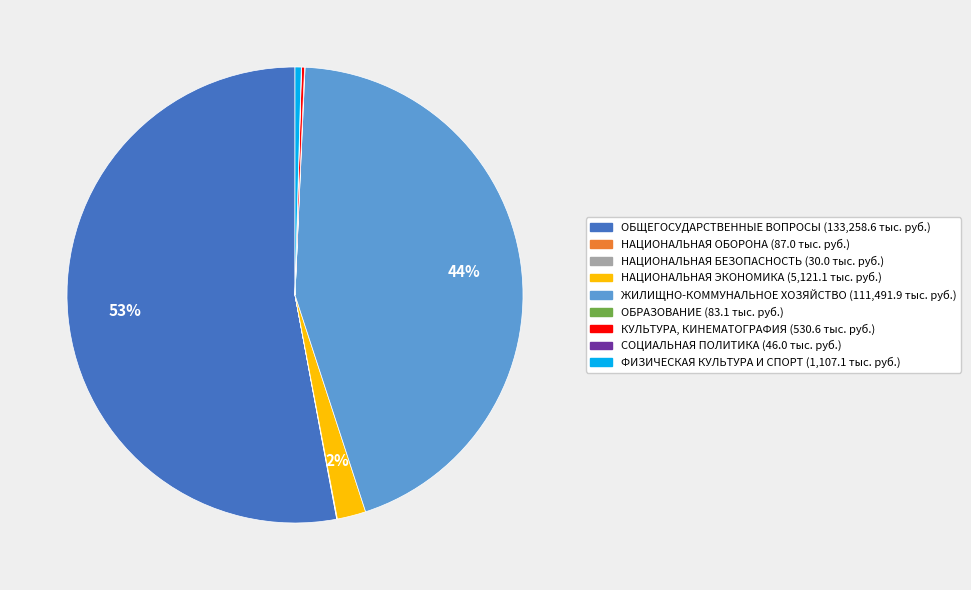

To the nearest percent, what is the average slice percentage?

11%